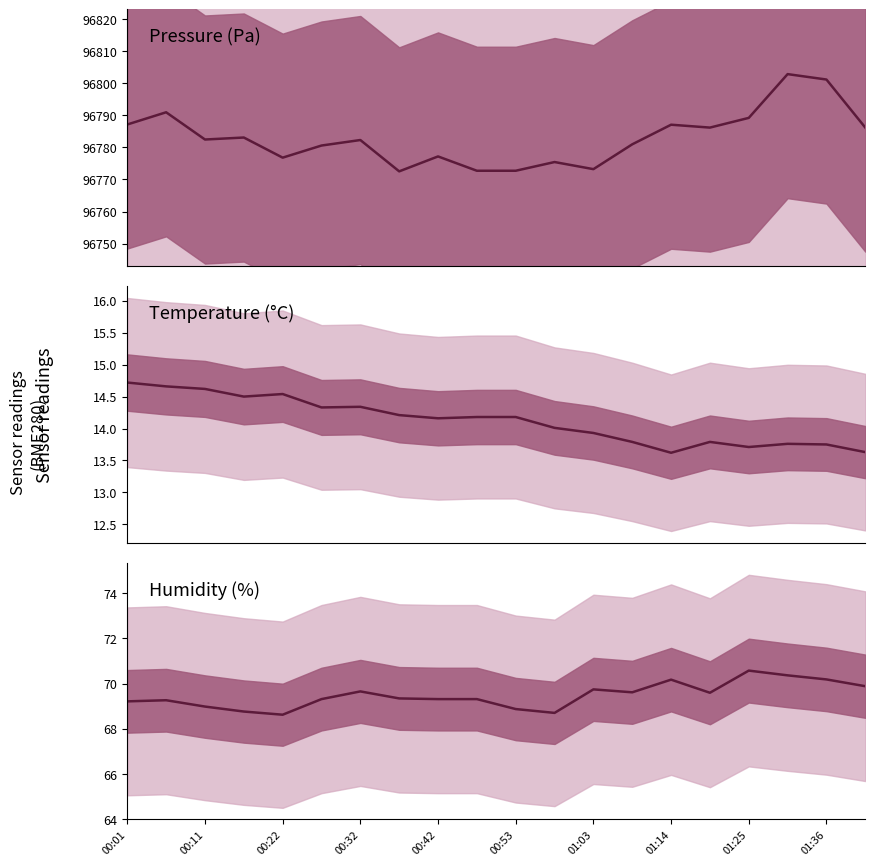

True or false: Pressure (Pa) has more than 2 interior local peaks.

True